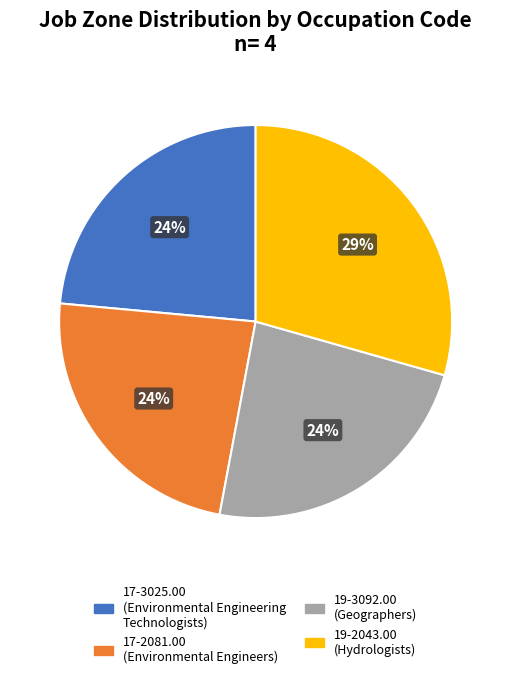

How many slices are in this pie chart?

4